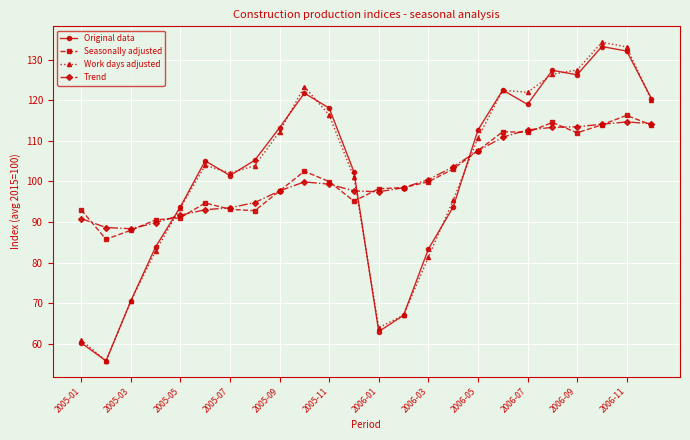

Which series has the largest range (max minus min)?

Work days adjusted